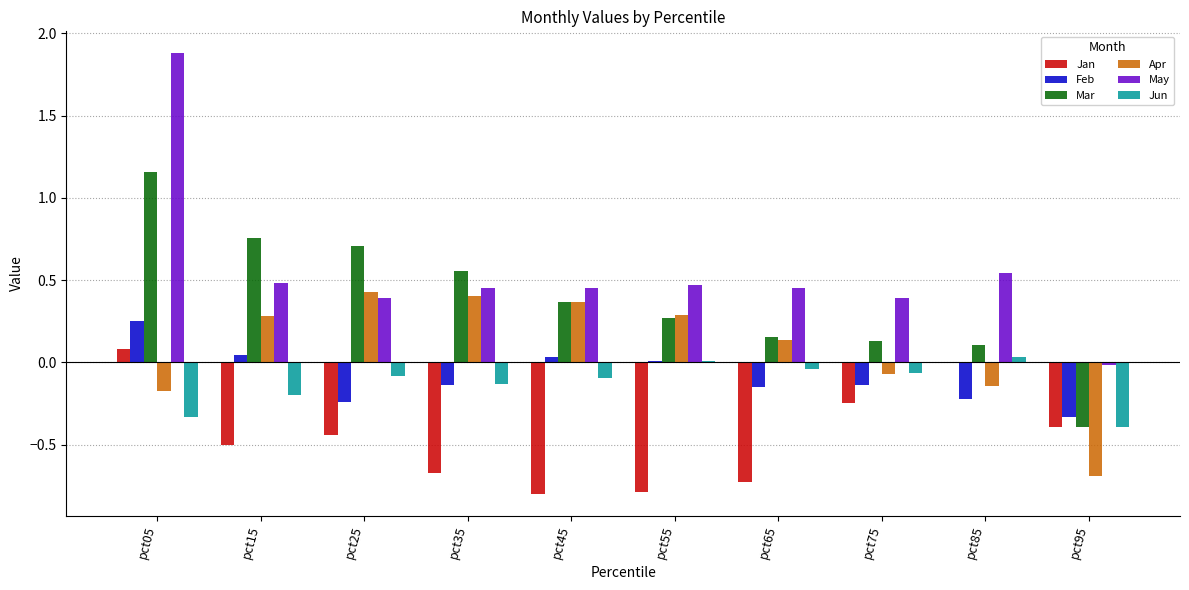

Which series has the largest total across all categories?

May